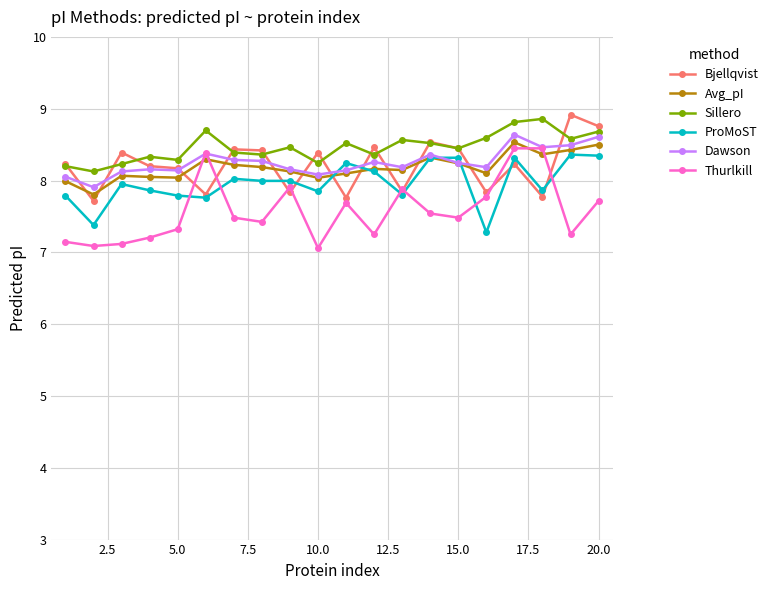

True or false: Bjellqvist has more than 2 points higher than both neighbors.

True